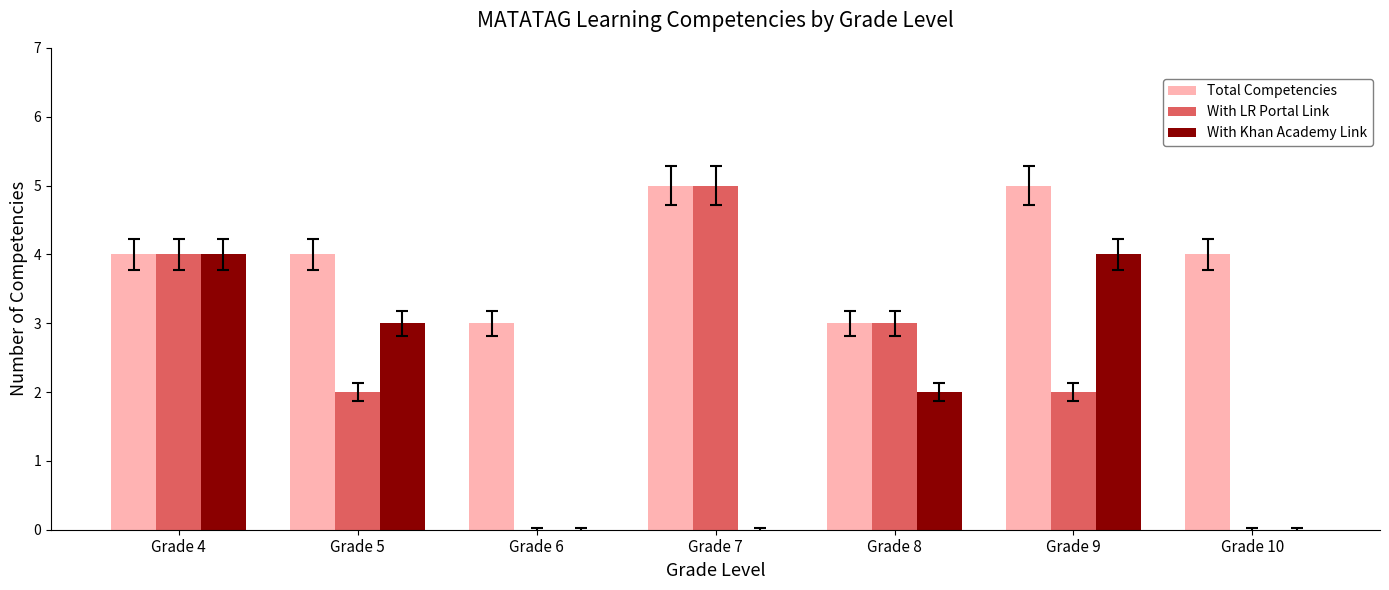

What is the greatest value displayed?

5